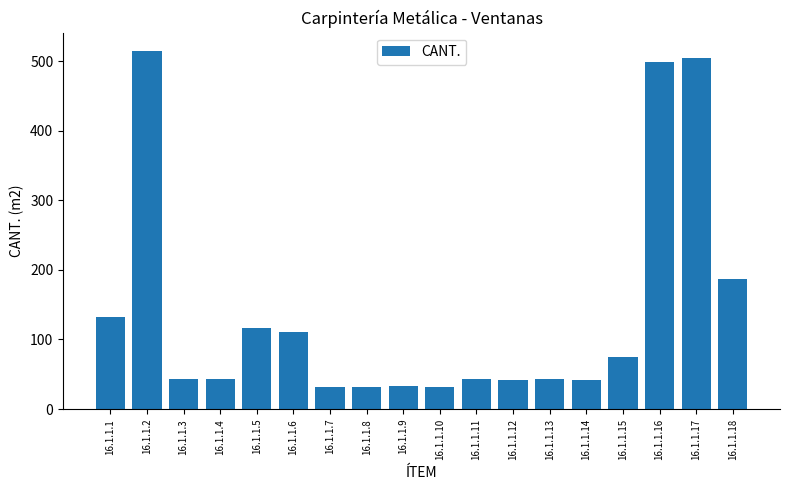

Between 16.1.1.3 and 16.1.1.6, which is larger?

16.1.1.6